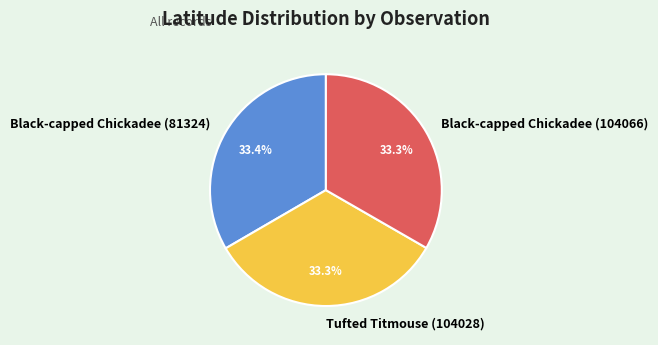

How many segments does this pie chart have?

3